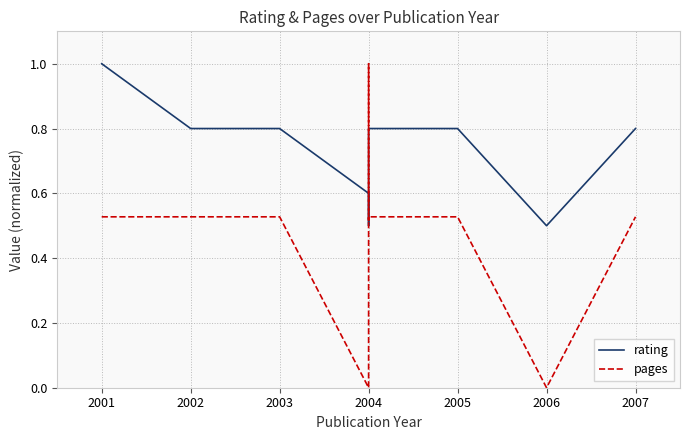

At which label is rating closest to 0?

2004